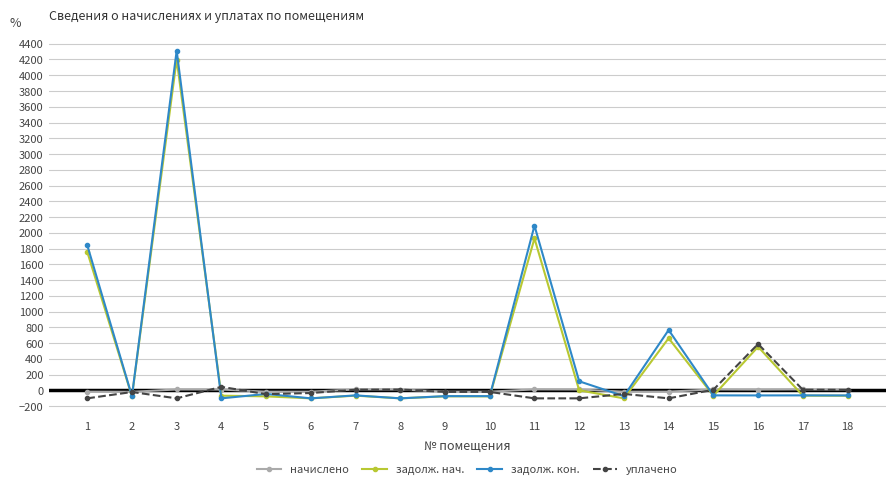

Between 3 and 15, which series saw the biggest shift?

задолж. кон.